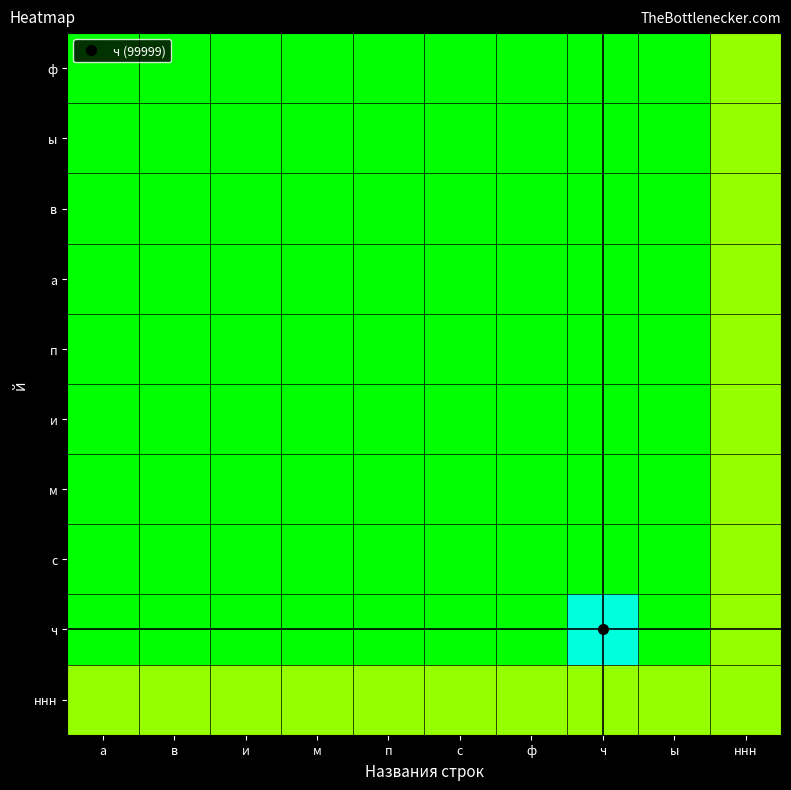

How many categories are shown in the chart?

10